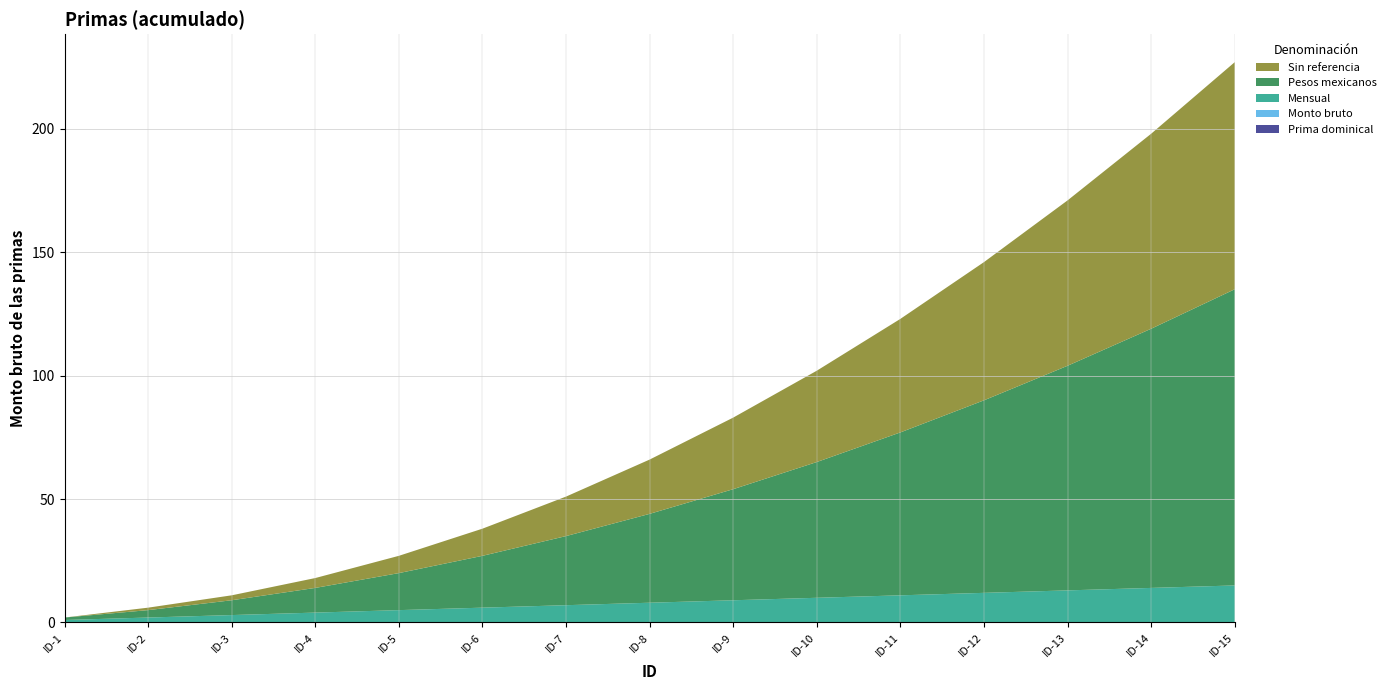

Reading left to right, transcribe all the data shown in this chart.

Prima dominical: ID-1=0	ID-2=0	ID-3=0	ID-4=0	ID-5=0	ID-6=0	ID-7=0	ID-8=0	ID-9=0	ID-10=0	ID-11=0	ID-12=0	ID-13=0	ID-14=0	ID-15=0
Monto bruto: ID-1=0	ID-2=0	ID-3=0	ID-4=0	ID-5=0	ID-6=0	ID-7=0	ID-8=0	ID-9=0	ID-10=0	ID-11=0	ID-12=0	ID-13=0	ID-14=0	ID-15=0
Mensual: ID-1=1	ID-2=2	ID-3=3	ID-4=4	ID-5=5	ID-6=6	ID-7=7	ID-8=8	ID-9=9	ID-10=10	ID-11=11	ID-12=12	ID-13=13	ID-14=14	ID-15=15
Pesos mexicanos: ID-1=1	ID-2=3	ID-3=6	ID-4=10	ID-5=15	ID-6=21	ID-7=28	ID-8=36	ID-9=45	ID-10=55	ID-11=66	ID-12=78	ID-13=91	ID-14=105	ID-15=120
Sin referencia: ID-1=0	ID-2=1	ID-3=2	ID-4=4	ID-5=7	ID-6=11	ID-7=16	ID-8=22	ID-9=29	ID-10=37	ID-11=46	ID-12=56	ID-13=67	ID-14=79	ID-15=92